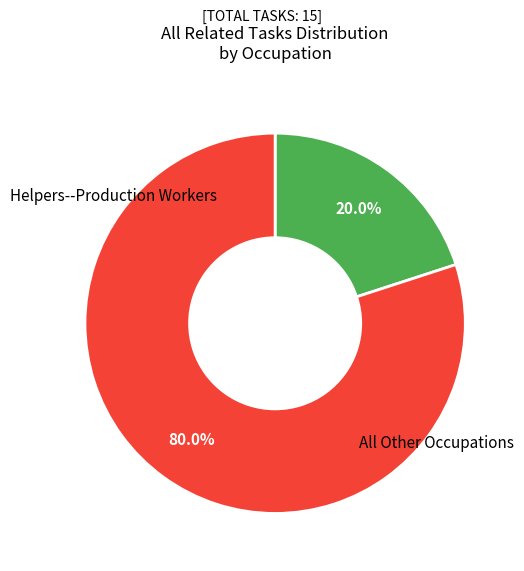

Is there any slice that represents more than half of the pie?

Yes